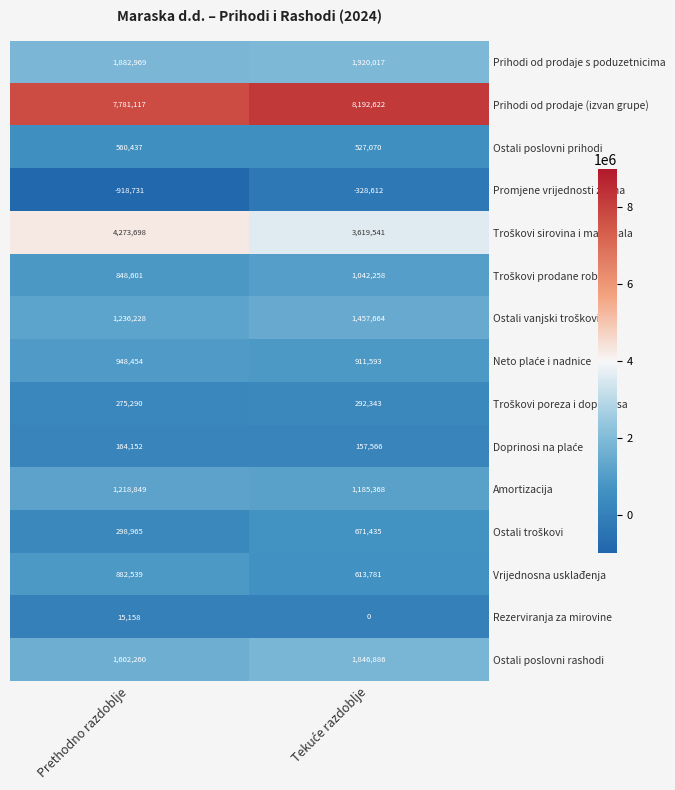

What is the average value of the Ostali poslovni prihodi series?

543754